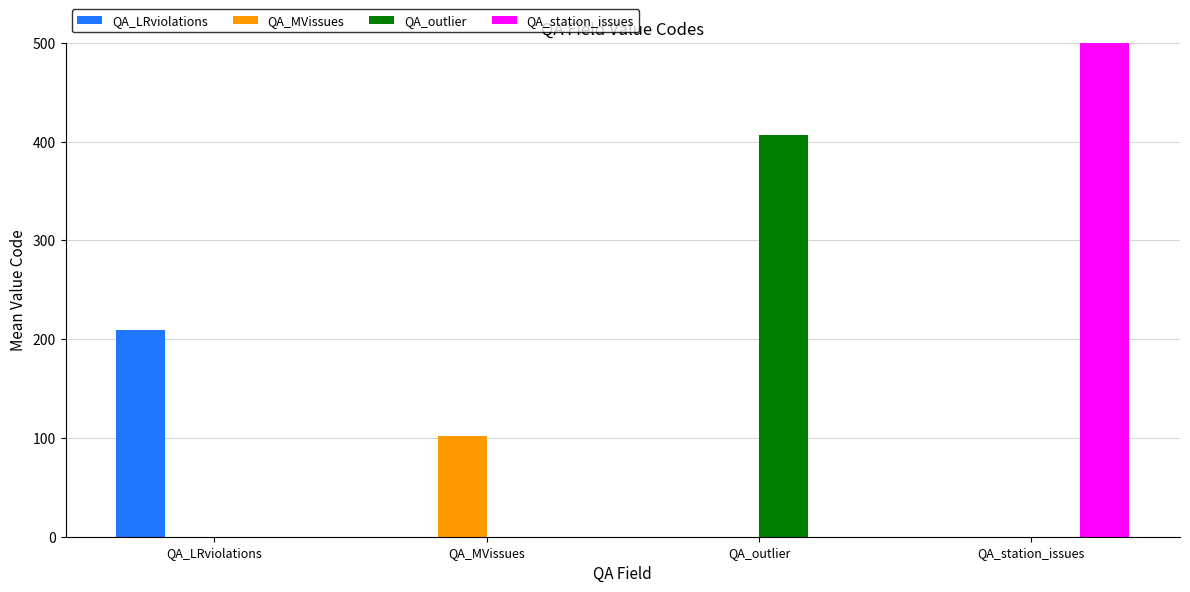

Which series changed the most between QA_MVissues and QA_outlier?

QA_outlier